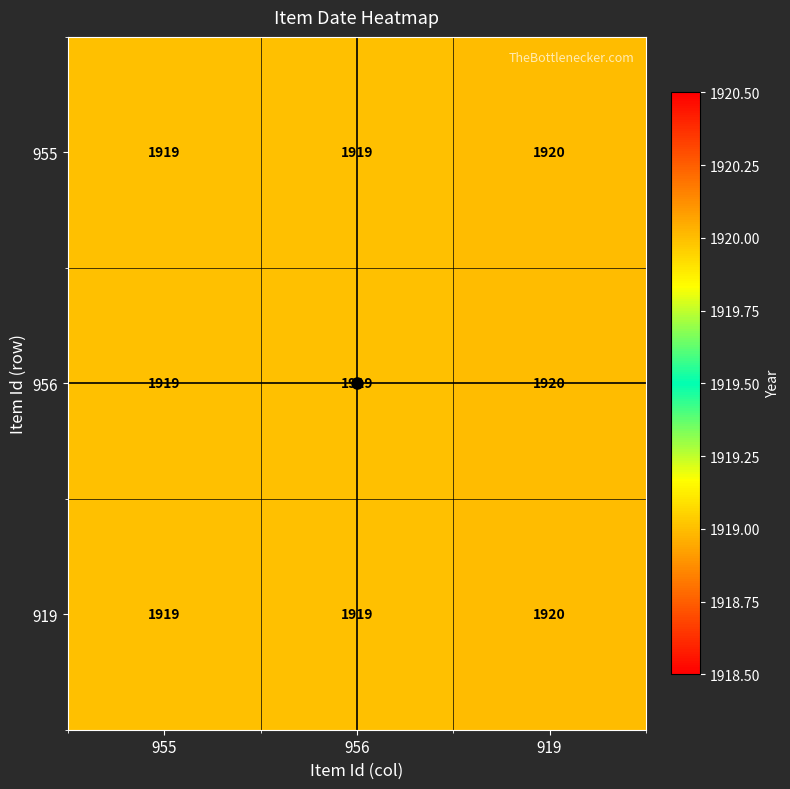

What is the sum of the 955 values at 919 and 955?

3839